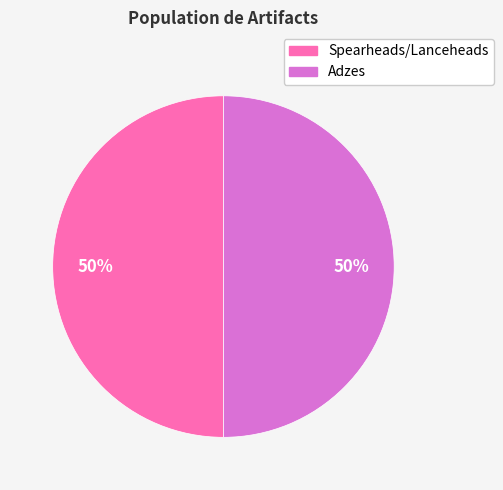

What percentage is the Adzes slice, to the nearest percent?

50%